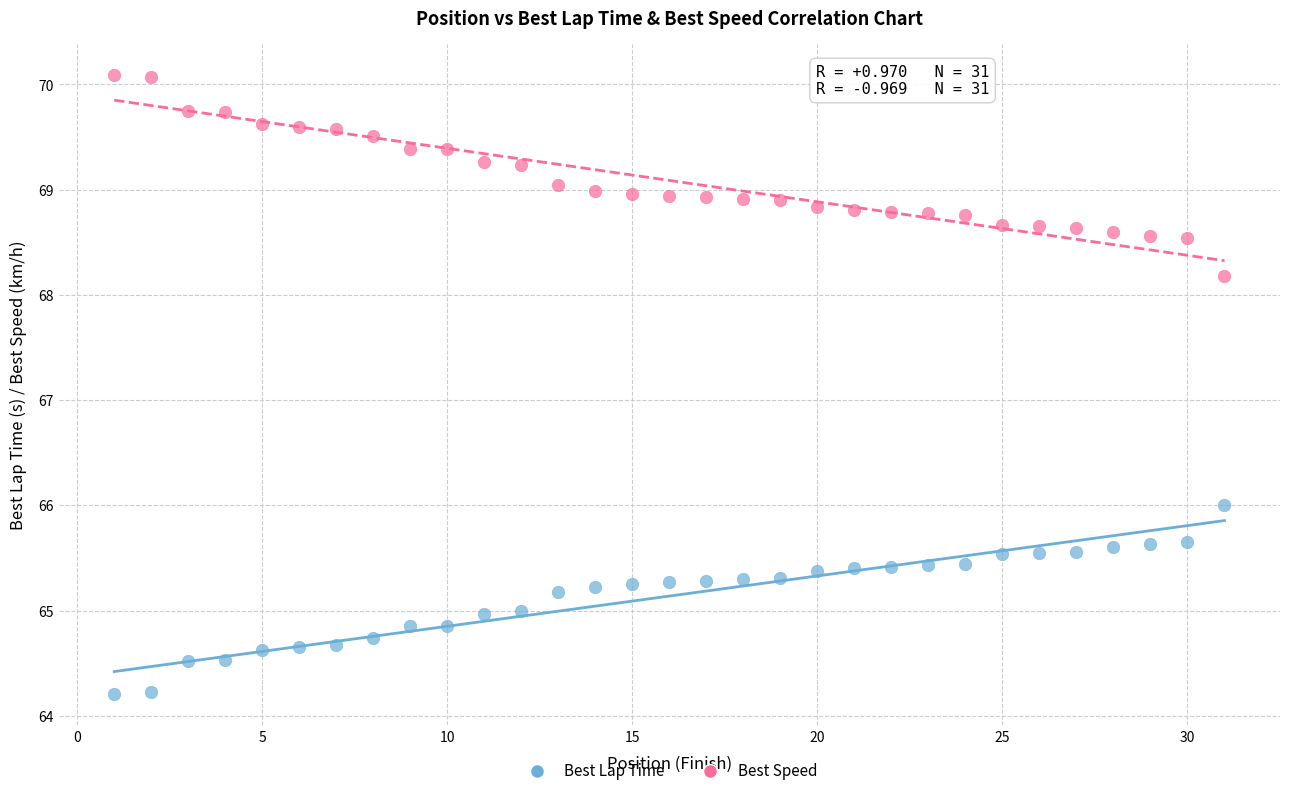

Which series contains the highest Y value?

Best Speed